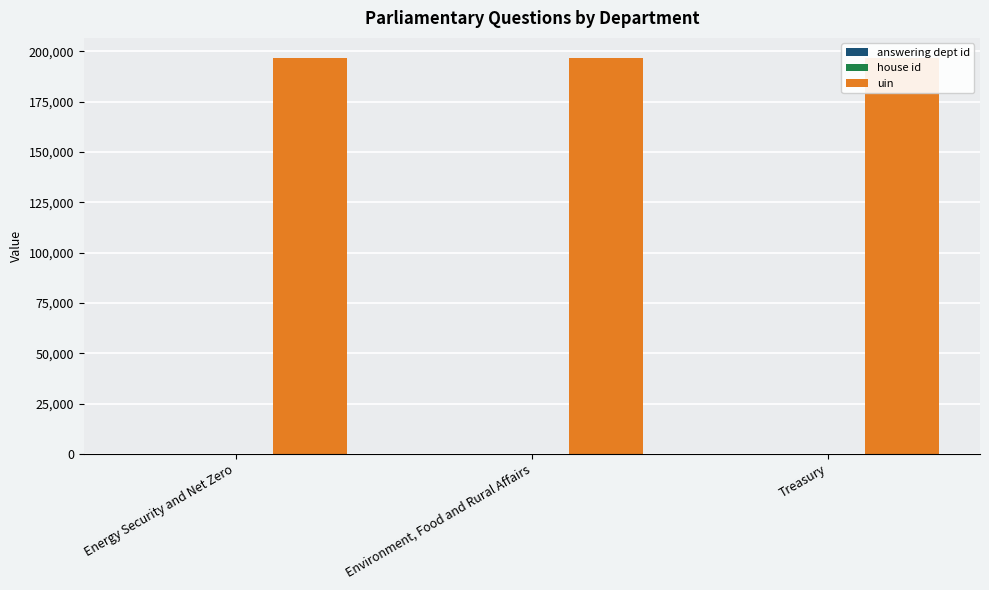

List the labels in order of uin value, largest first.

Energy Security and Net Zero, Environment, Food and Rural Affairs, Treasury